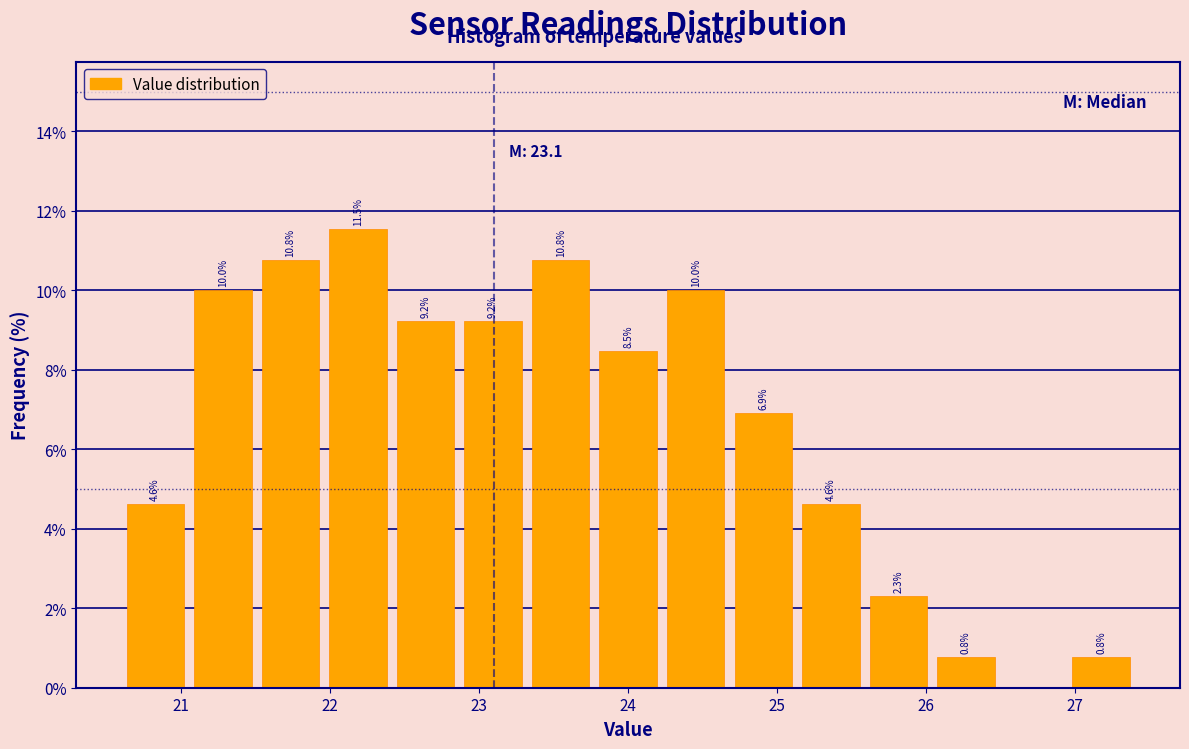

Over which range of the x-axis is the bar tallest?

22.0 to 22.4